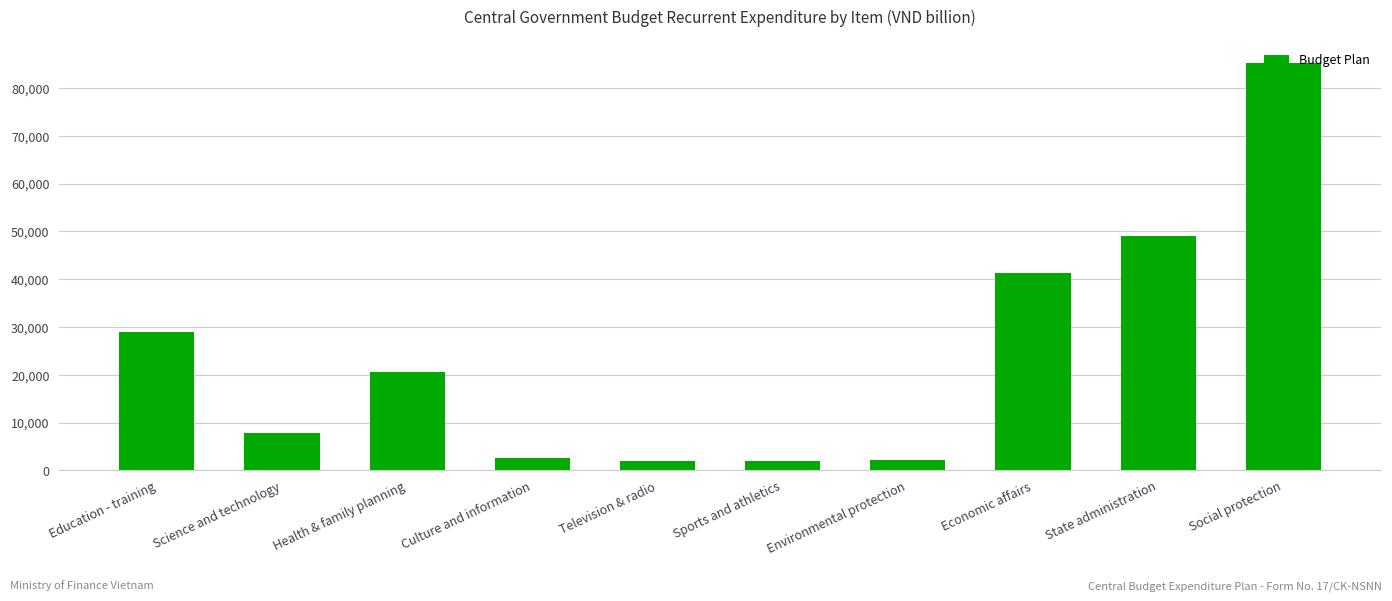

Count the number of categories in the chart.

10